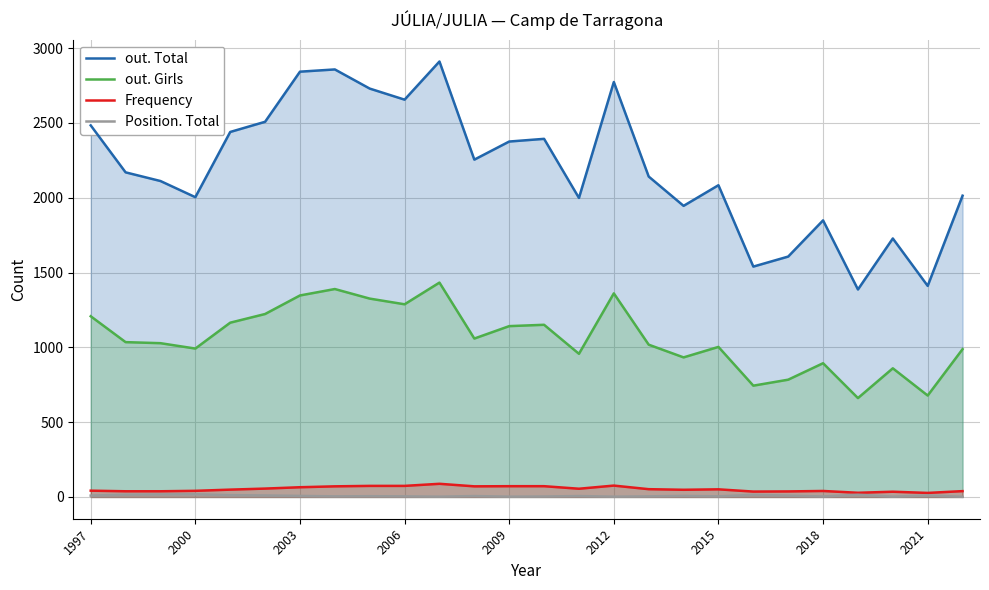

What are all the series names shown in the legend?

out. Total, out. Girls, Frequency, Position. Total